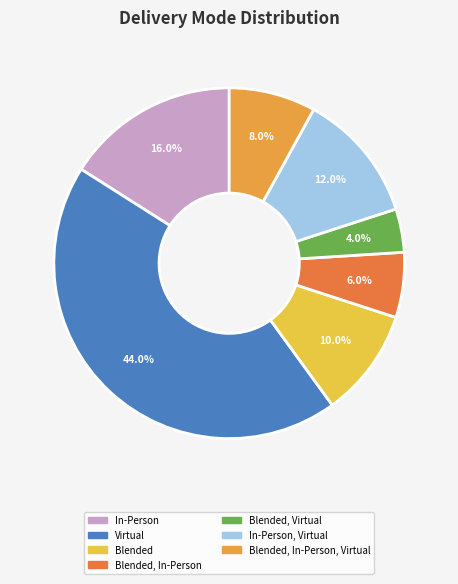

Count the number of slices in the pie.

7